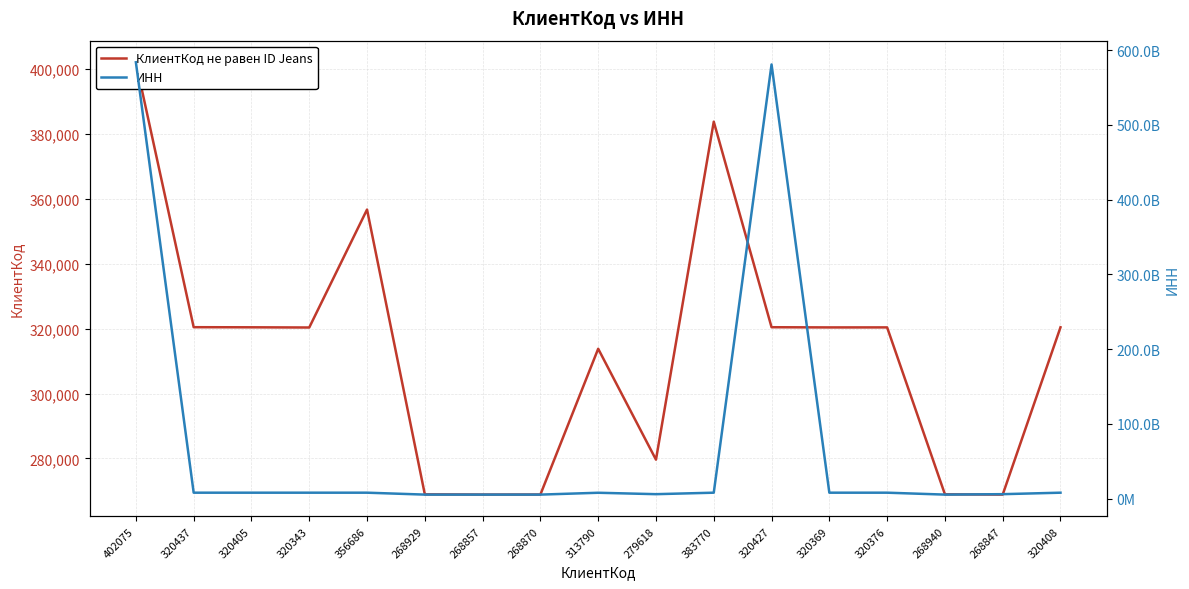

What are all the series names shown in the legend?

КлиентКод не равен ID Jeans, ИНН